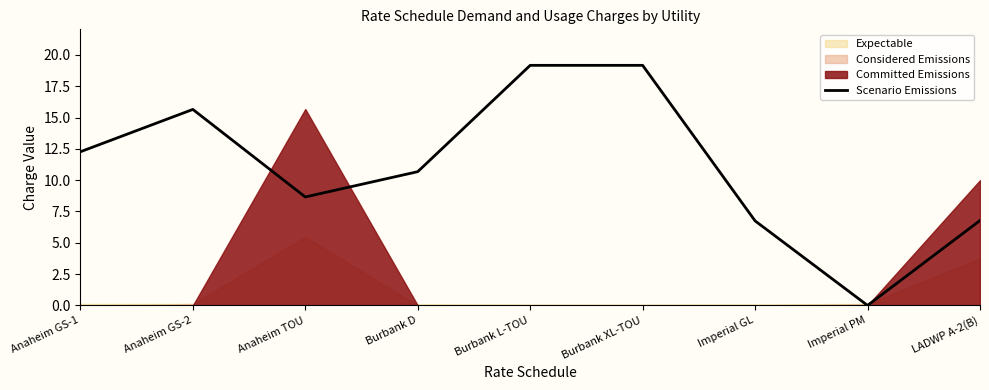

Reading left to right, transcribe all the data shown in this chart.

12.3	15.7	8.7	10.7	19.2	19.2	6.8	0.0	6.8